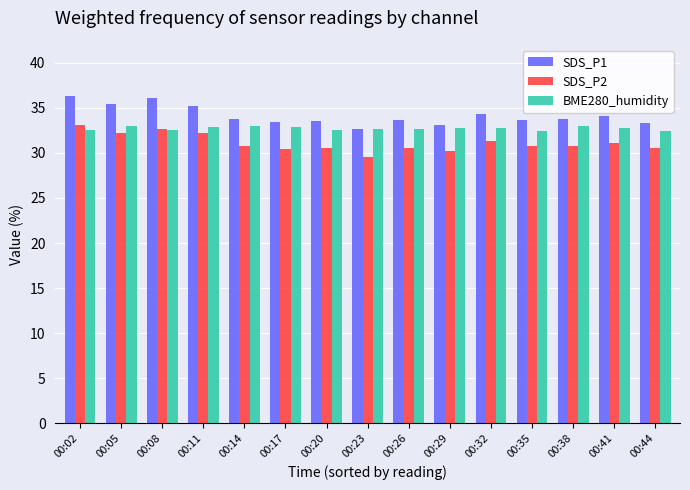

What is the average value of the SDS_P1 series?

34.1